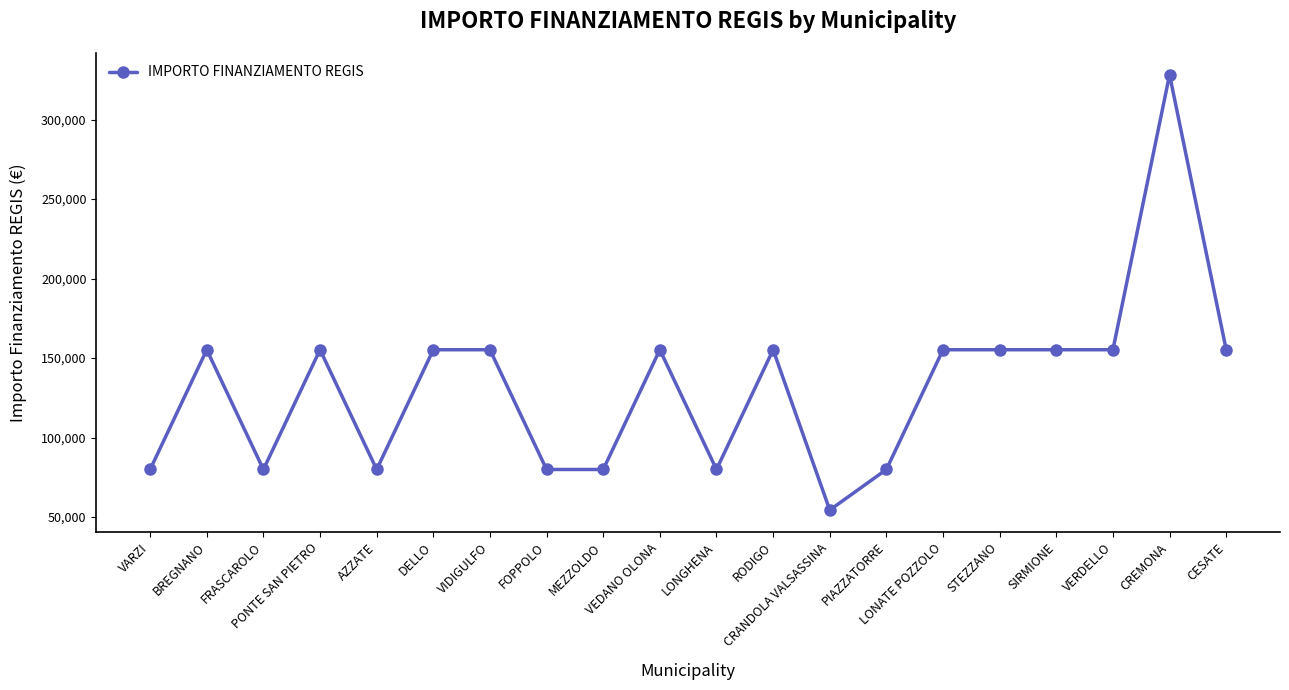

What is the value of the 18th point from the left?

155234